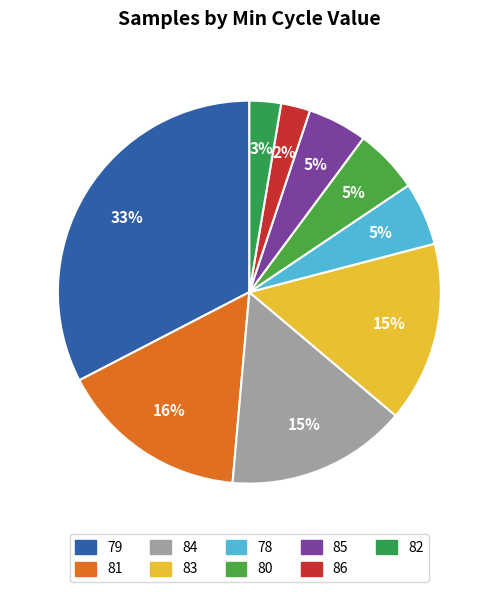

Count the number of slices in the pie.

9